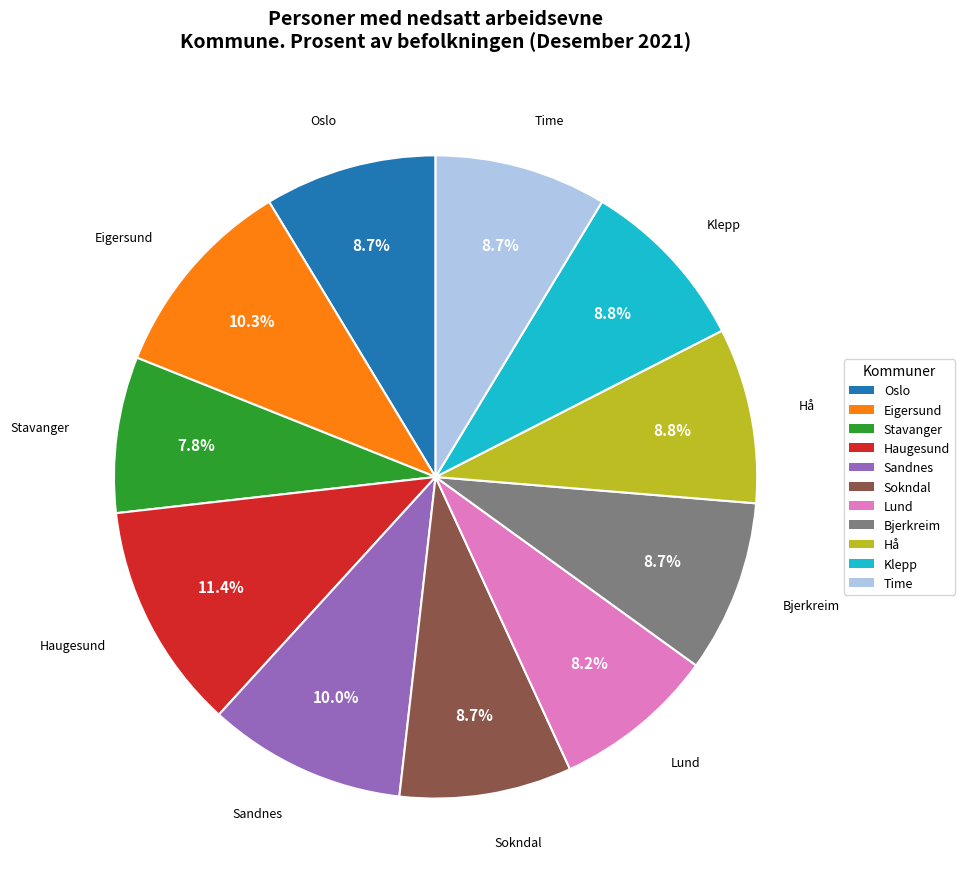

Is it true that Oslo is 9% of the pie?

True